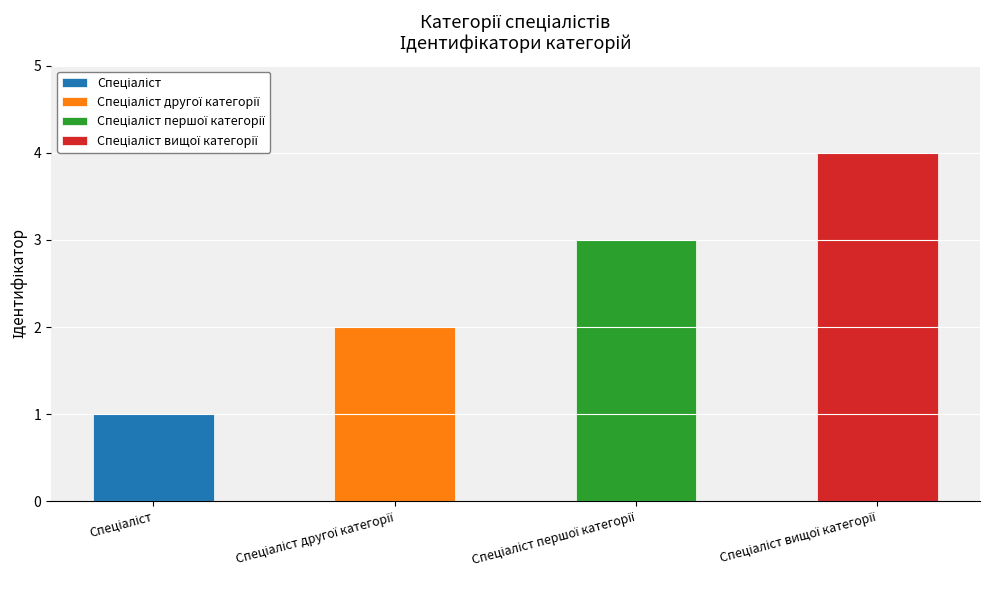

What is the label of the 1st bar from the left?

Спеціаліст